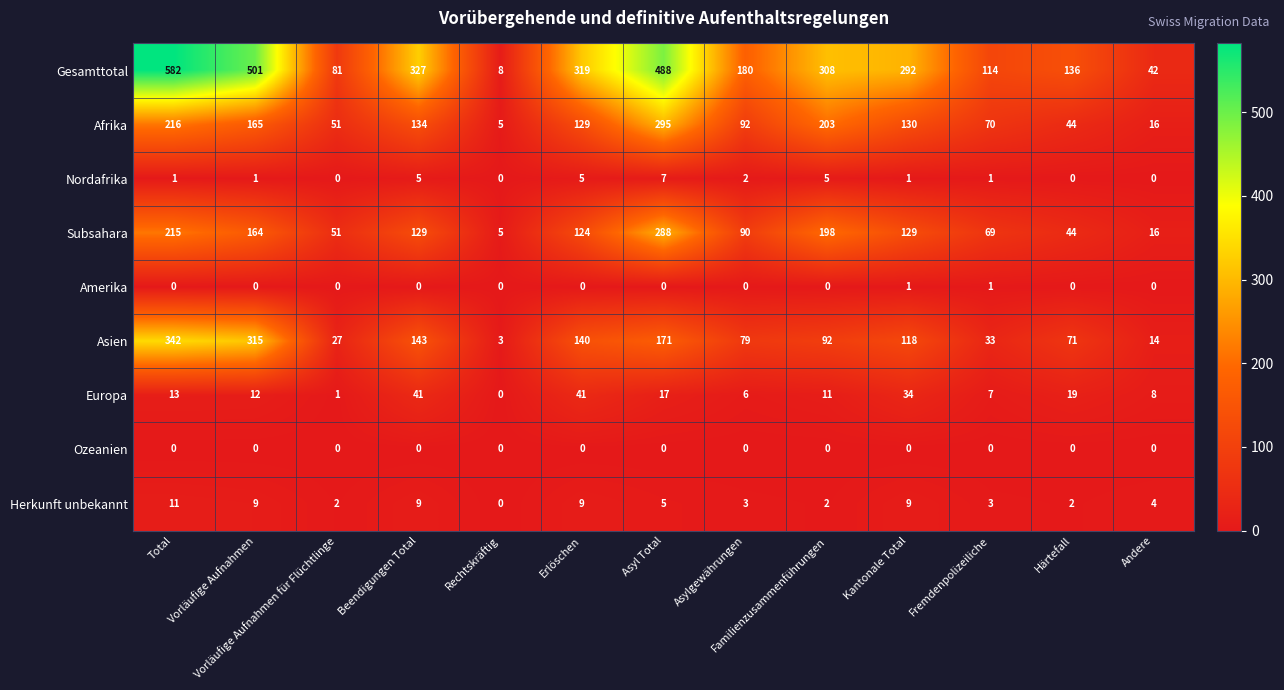

What is the maximum value shown in the chart?

582